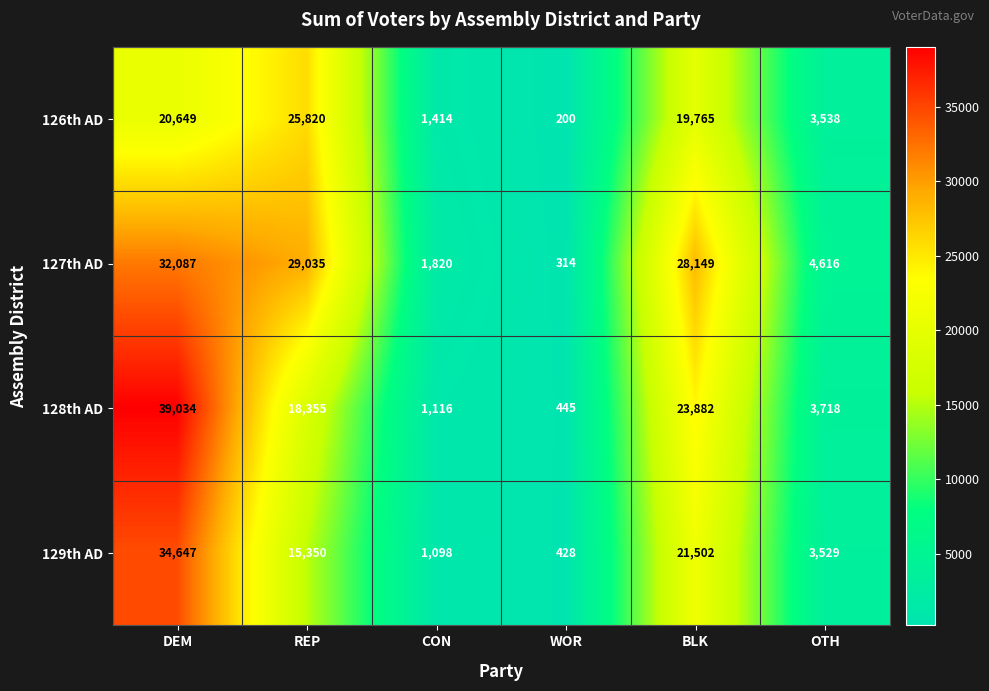

What is the smallest value displayed?

200